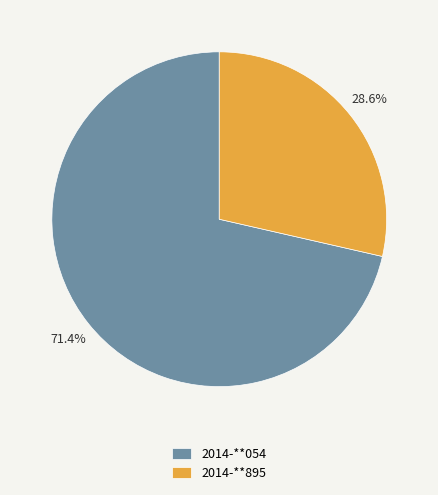

Which slice is the largest?

2014-**054